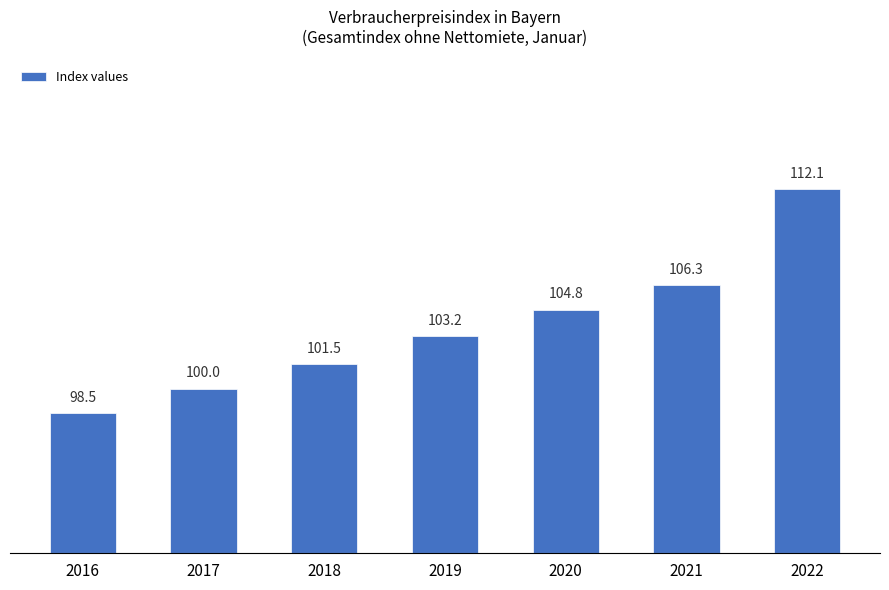

How many data points are above 103?

4